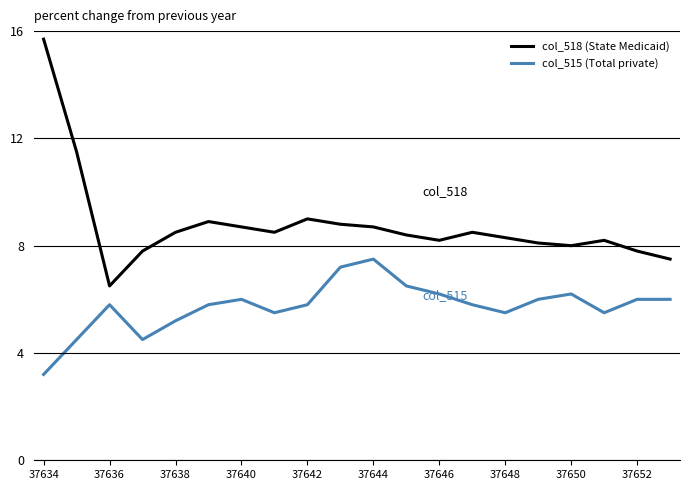

Which series has the largest range (max minus min)?

col_518 (State Medicaid)